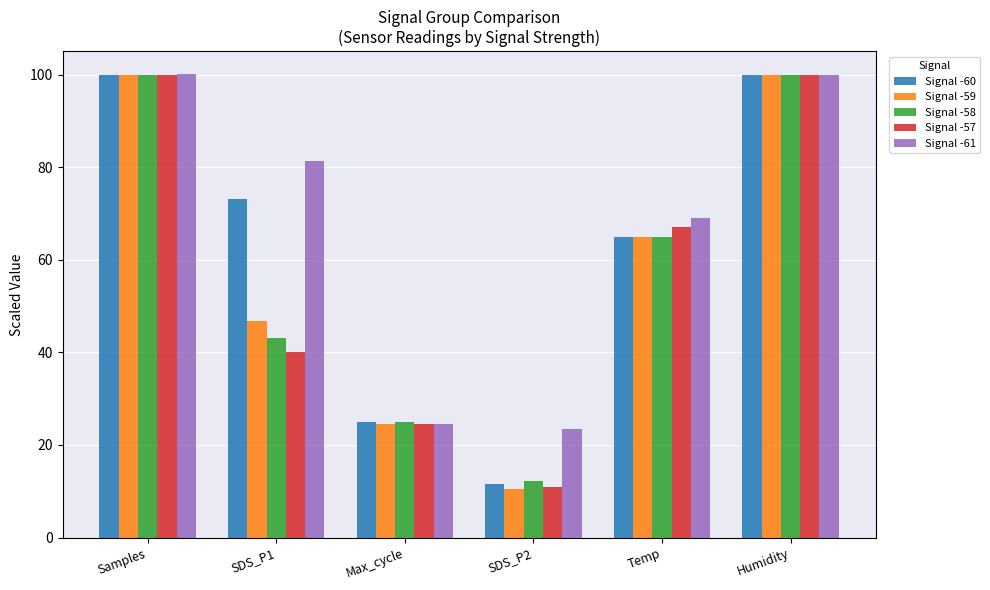

Is it true that Signal -57 equals 27.2 at SDS_P1?

False